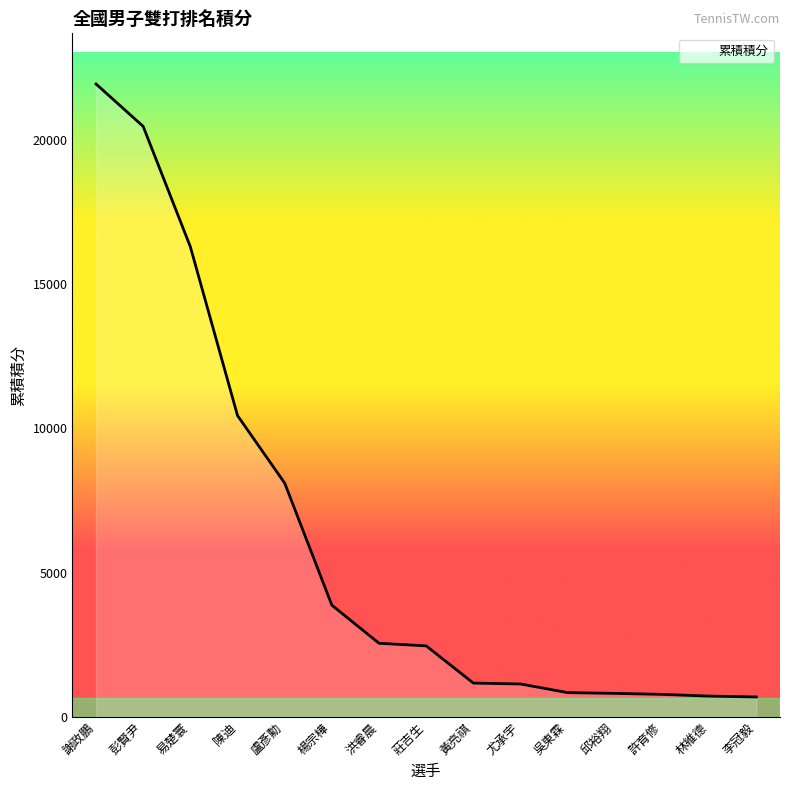

What is the smallest value displayed?

690